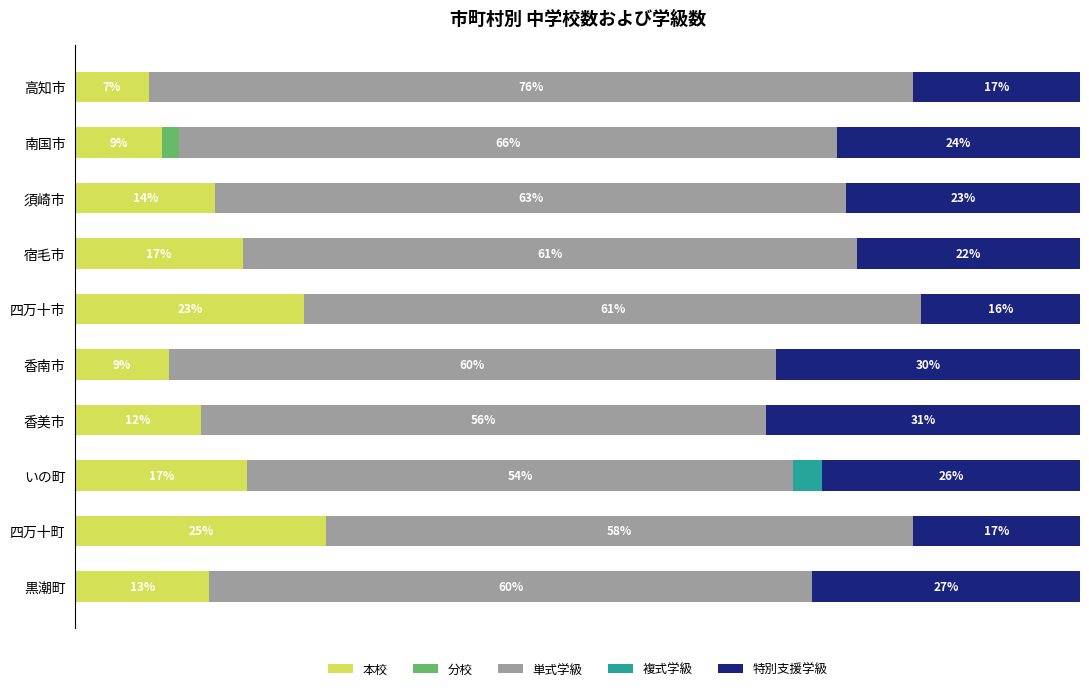

List the series in order of their peak value, highest first.

単式学級, 特別支援学級, 本校, 複式学級, 分校